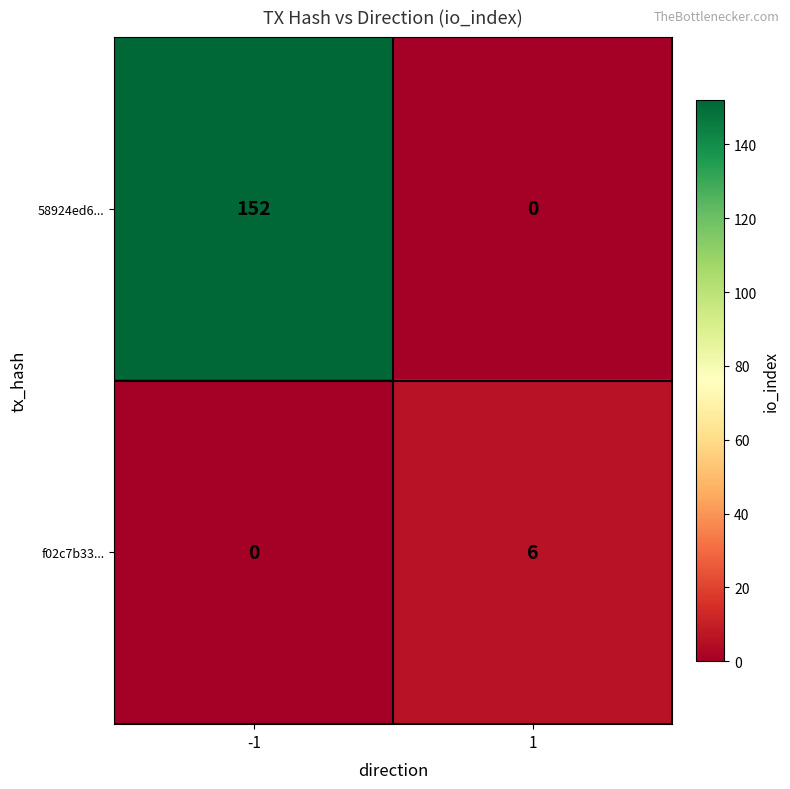

Reading left to right, list all the values displayed in this chart.

58924ed6...: 152	0
f02c7b33...: 0	6